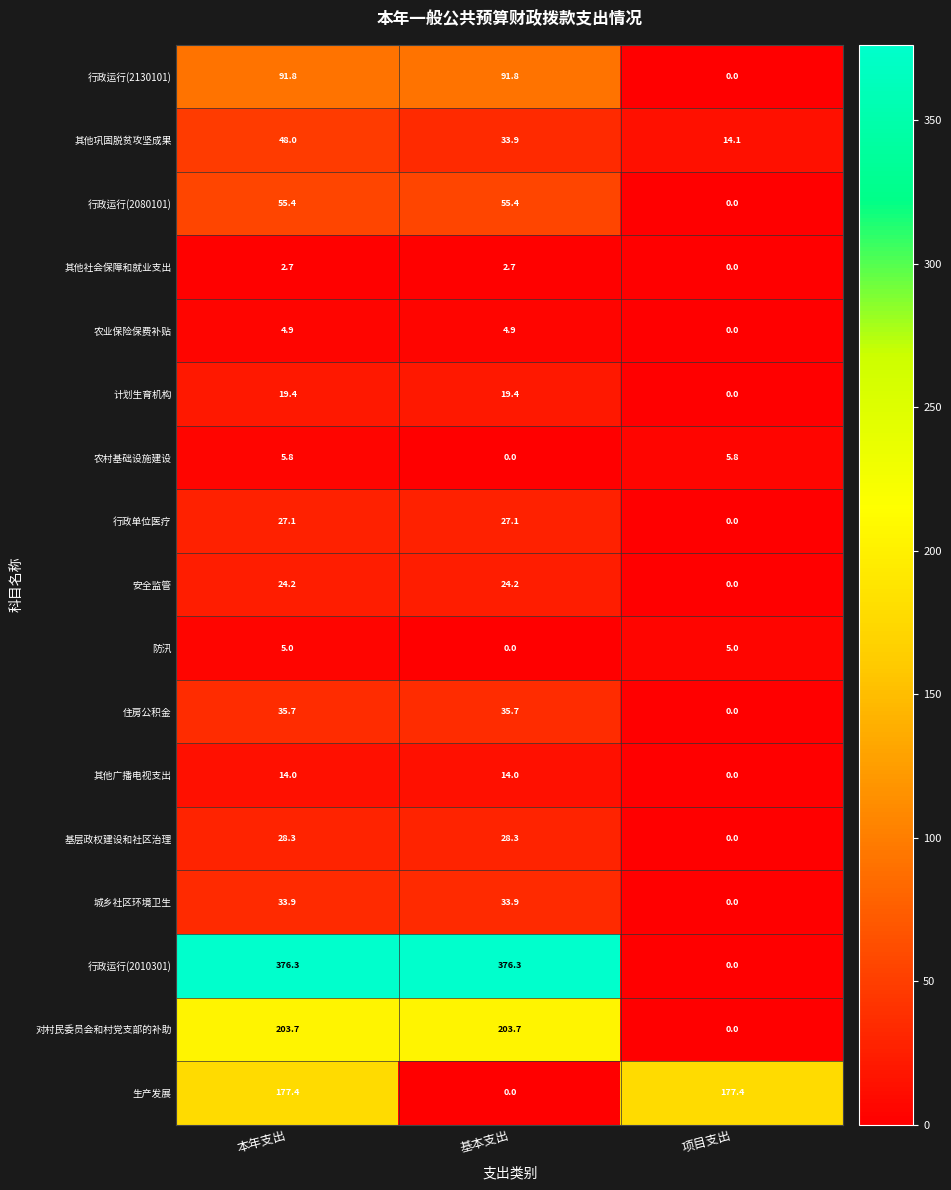

Where is 对村民委员会和村党支部的补助 nearest to the value 101?

项目支出